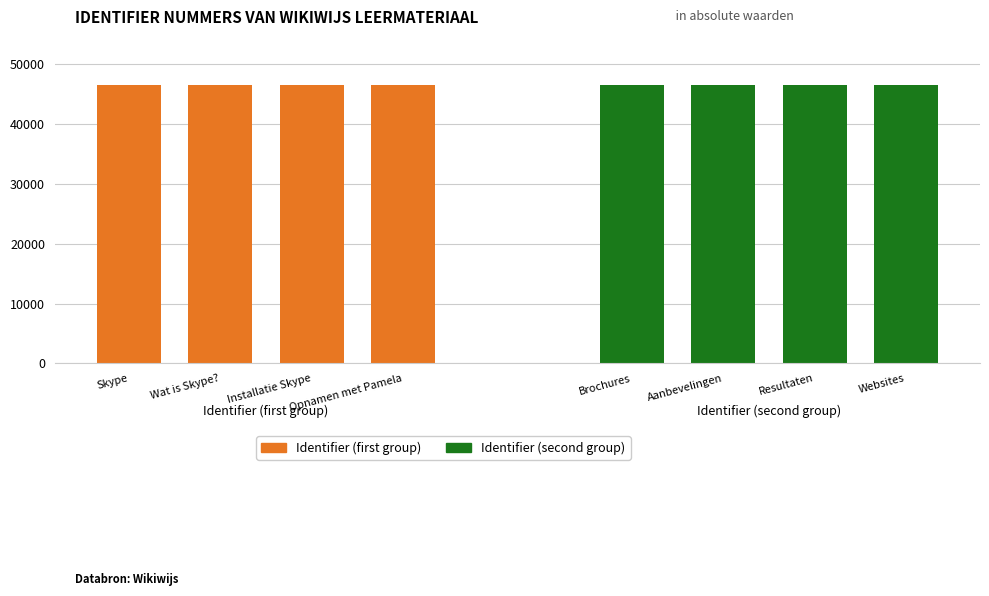

What is the label of the 3rd bar from the left?

Installatie Skype